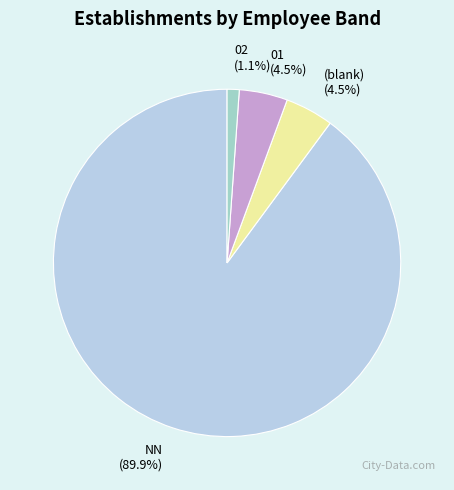

What is the total percentage of (blank) and 02?

5.6%